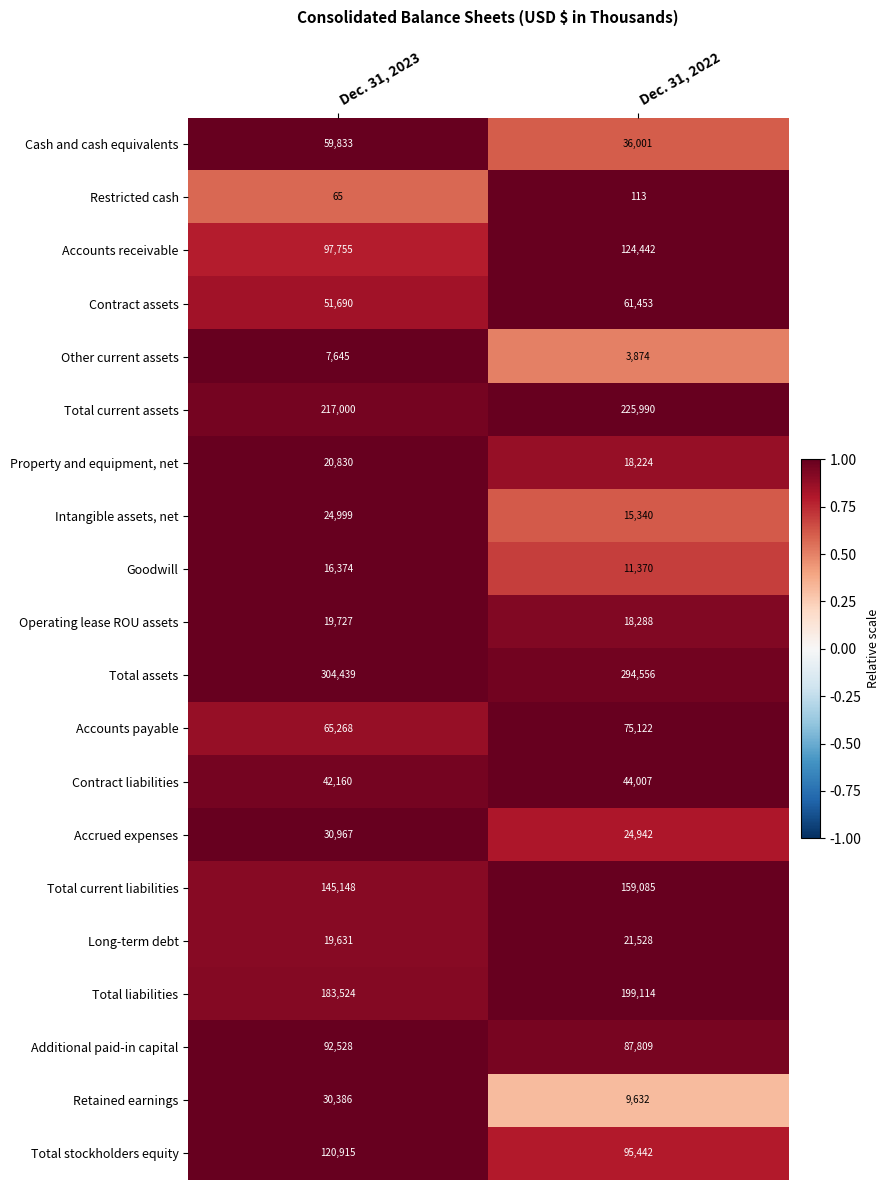

The Other current assets series shows 3874 at Dec. 31, 2022. True or false?

True